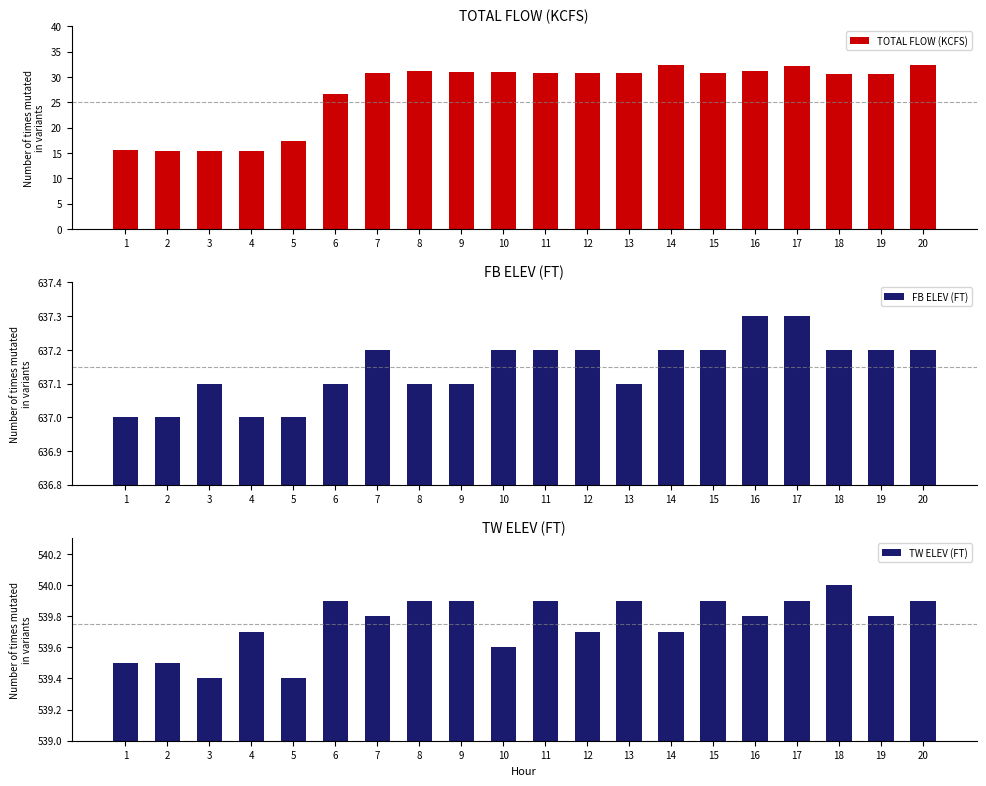

What is the difference between the maximum and minimum values in the TOTAL FLOW (KCFS) series?

17.1